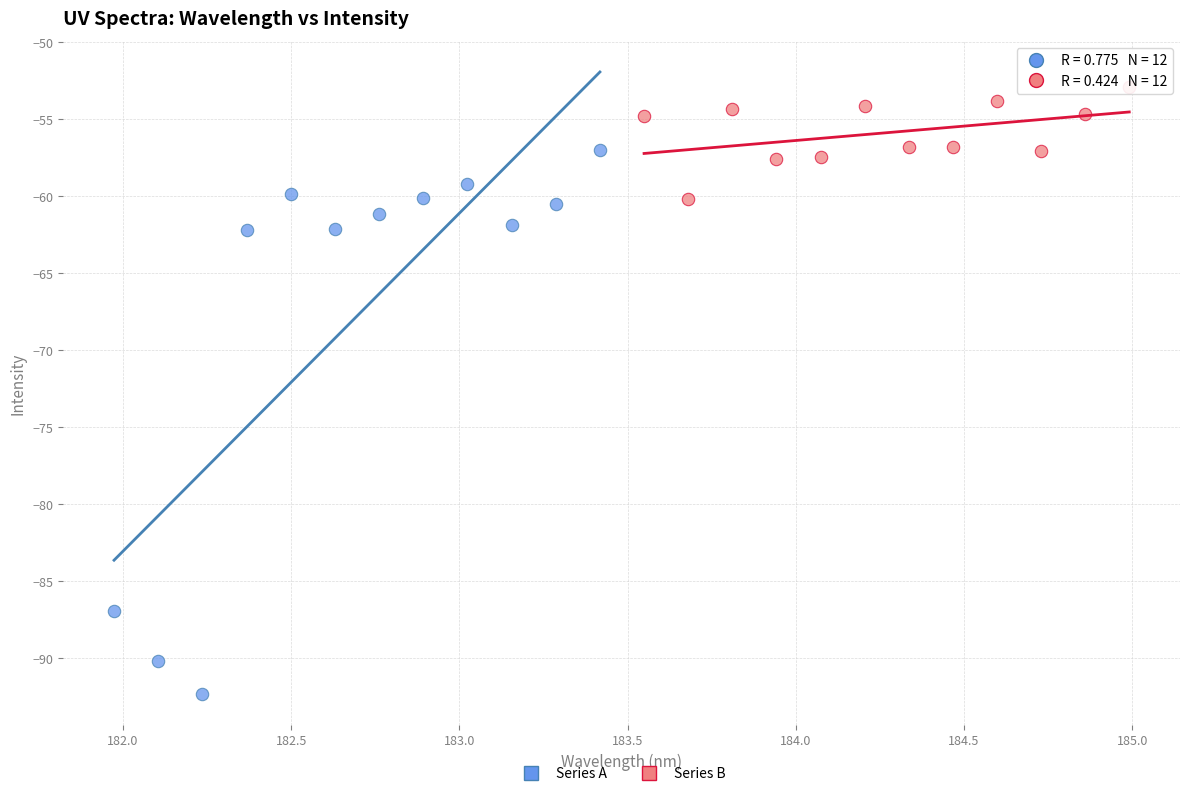

Which series has the largest Y range (max minus min)?

Series A